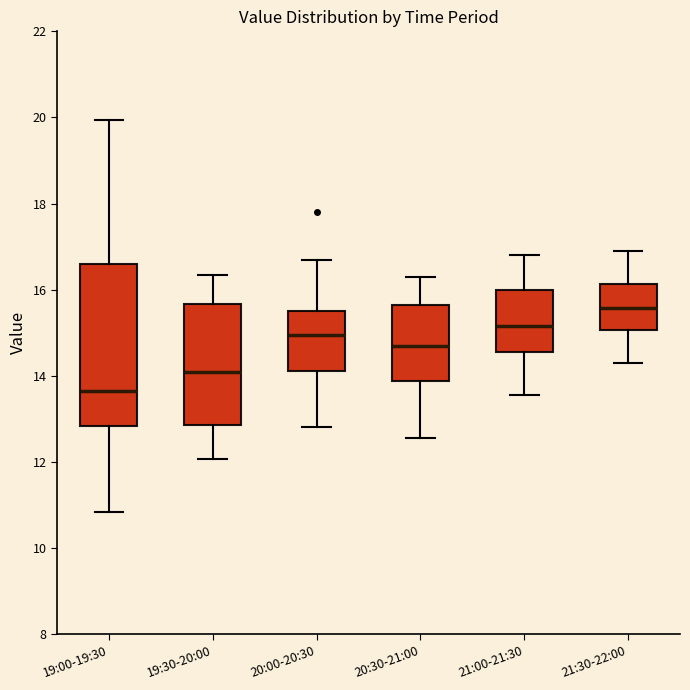

Reading left to right, read every box against the y-axis: the position of its median line, the range the box covers, and the ends of its whiskers. The values are not printed on the chart, so give them approximately, as read against the axis.

19:00-19:30: median 13.6, box 12.8 to 16.6, whiskers 10.8 to 20.0
19:30-20:00: median 14.0, box 12.8 to 15.6, whiskers 12.0 to 16.4
20:00-20:30: median 15.0, box 14.2 to 15.6, whiskers 12.8 to 16.8
20:30-21:00: median 14.6, box 13.8 to 15.6, whiskers 12.6 to 16.4
21:00-21:30: median 15.2, box 14.6 to 16.0, whiskers 13.6 to 16.8
21:30-22:00: median 15.6, box 15.0 to 16.2, whiskers 14.4 to 17.0